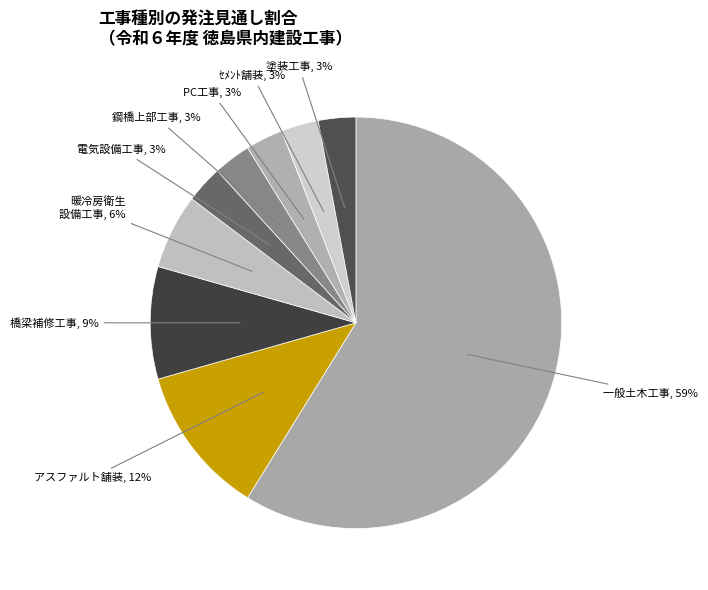

How many segments does this pie chart have?

9